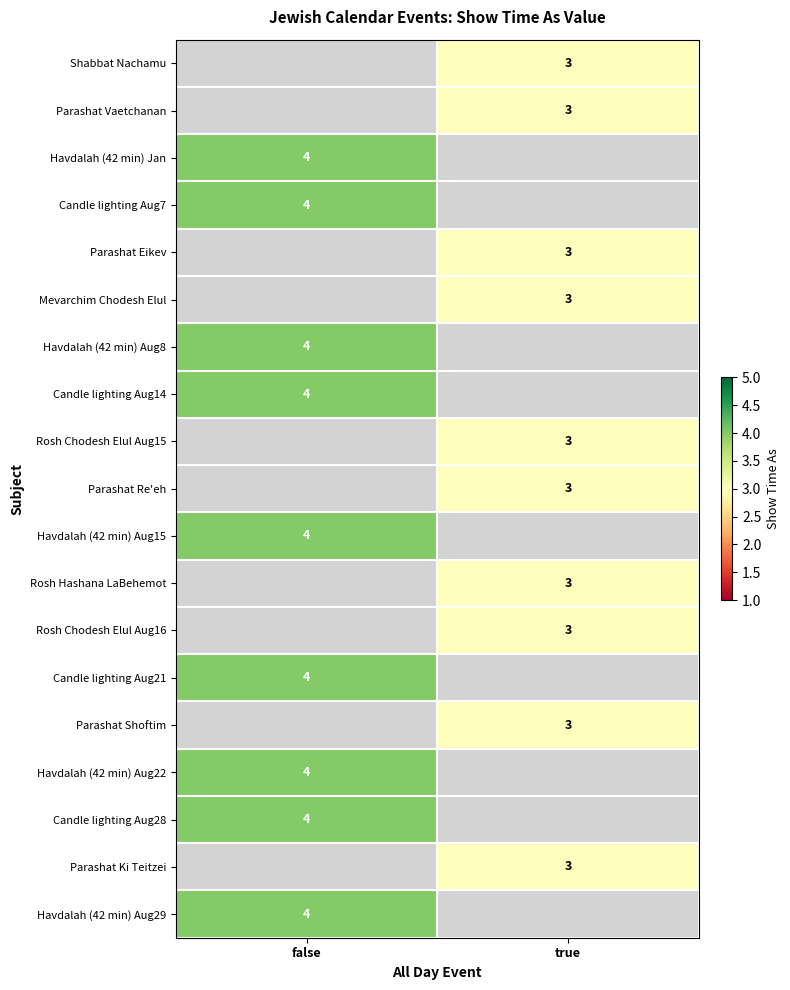

Is the value of Parashat Shoftim at true greater than the value of Candle lighting Aug7 at false?

No